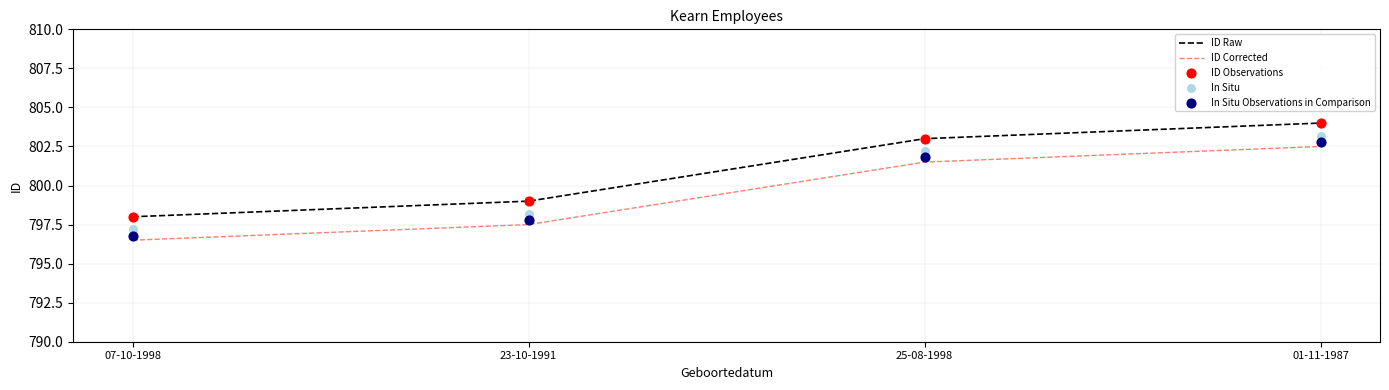

Is the value of In Situ at 25-08-1998 greater than the value of ID Raw at 07-10-1998?

Yes